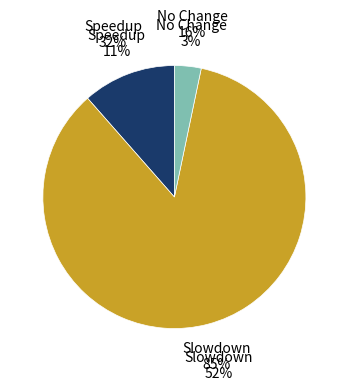

To the nearest percent, what is the average slice percentage?

33%